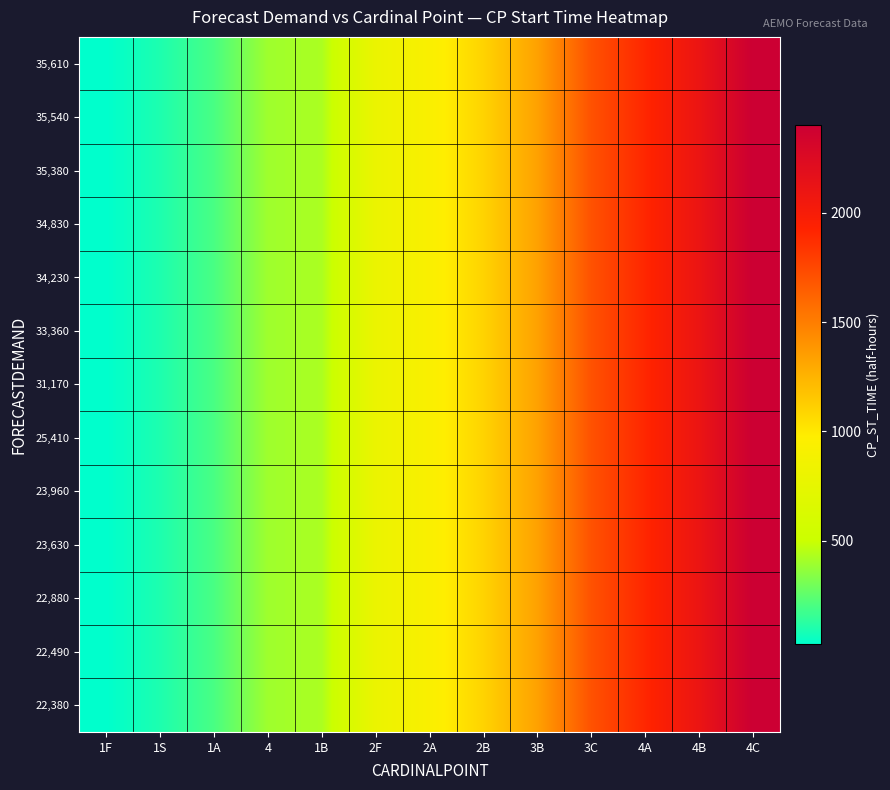

Between 4B and 4, which is larger?

4B